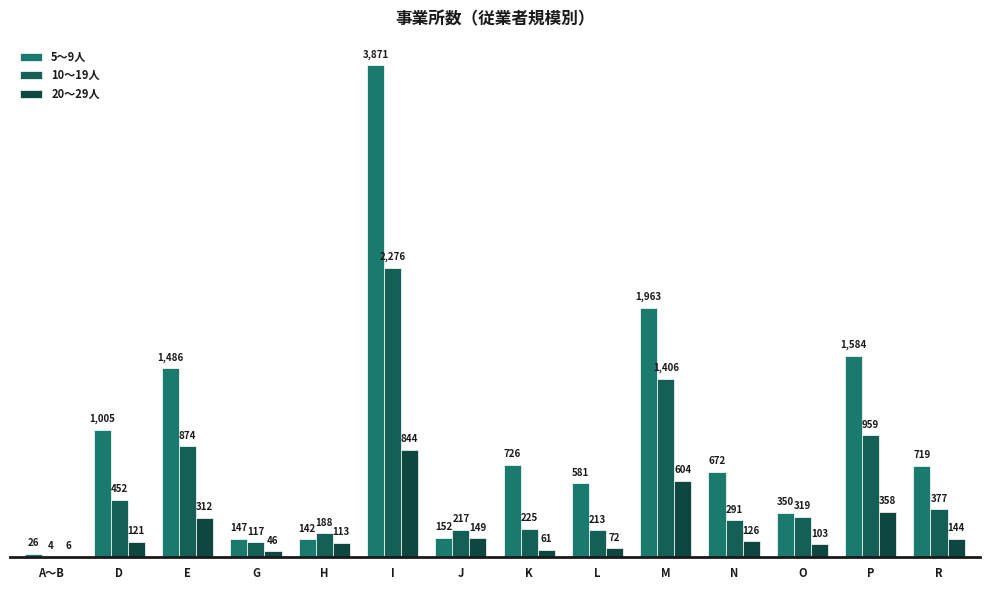

At which label is 10～19人 closest to 1140?

P